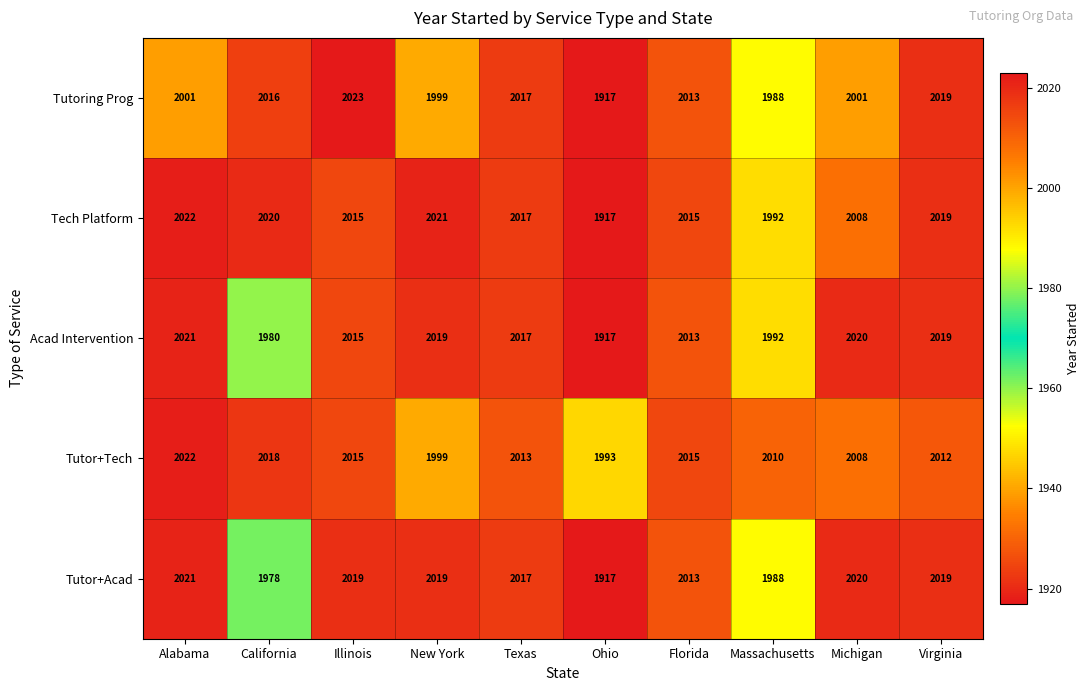

The Acad Intervention series shows 2017 at Texas. True or false?

True